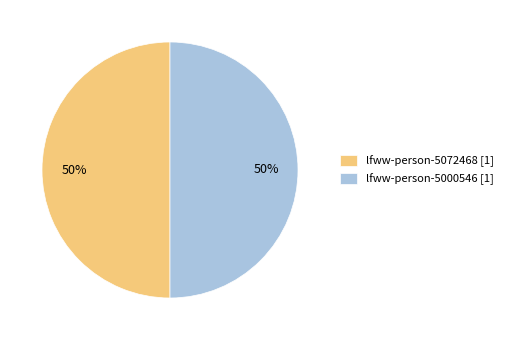

Do lfww-person-5000546 [1] and lfww-person-5072468 [1] together represent more than half of the pie?

Yes